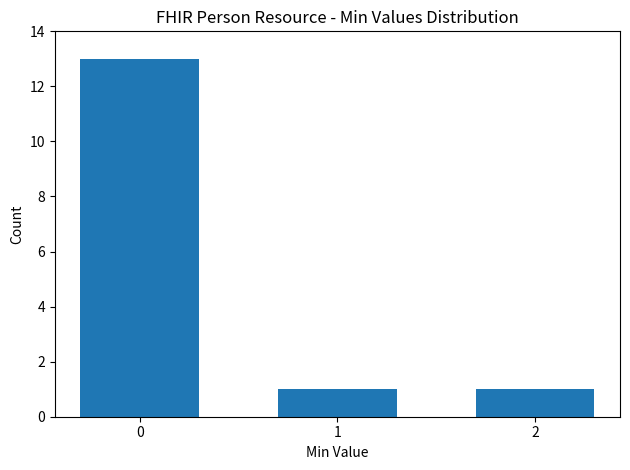

What is the change in value from 0 to 1?

-12